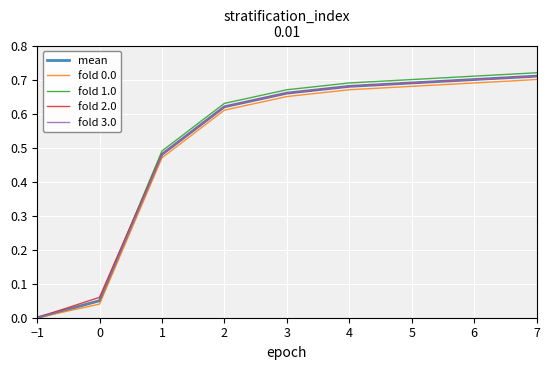

Is this an area chart (filled region under the line)?

No